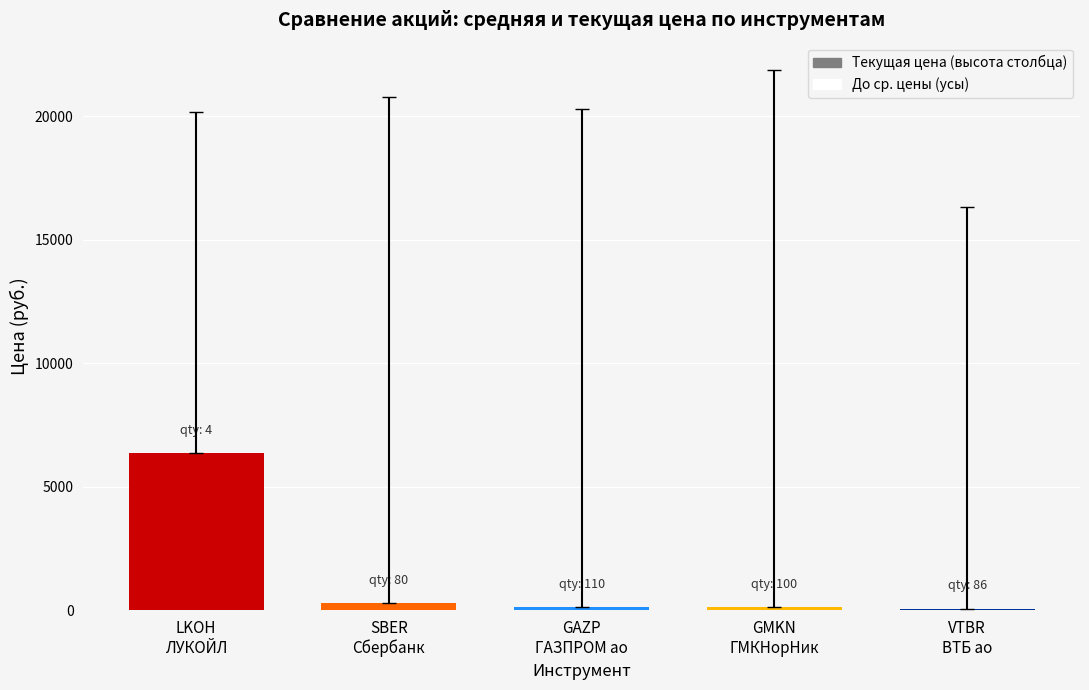

Where is the data nearest to the value 3222?

SBER
Сбербанк